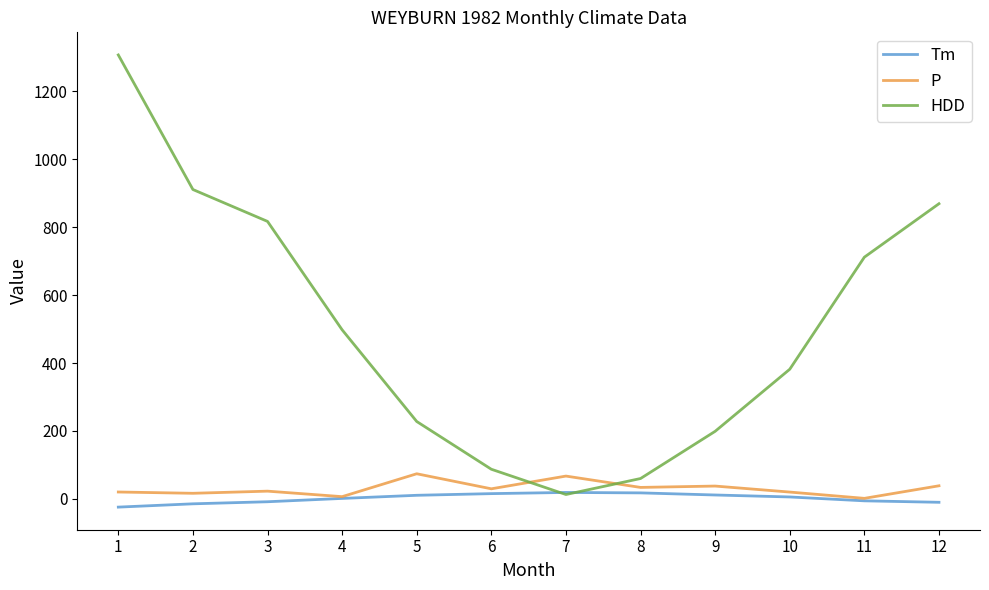

Is it true that P equals 6.6 at 4?

True